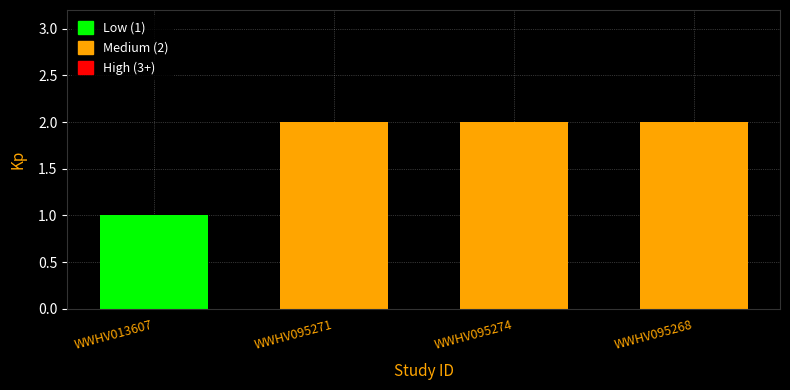

Where is the data nearest to the value 1?

WWHV013607